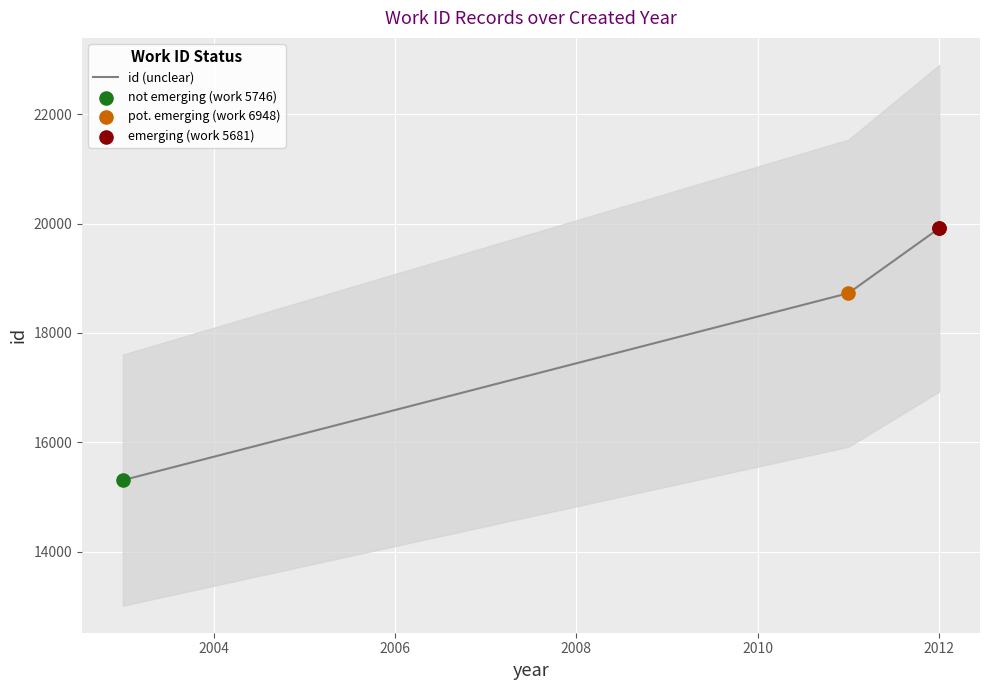

What is the change in value from 2004 to 2006?

+1187